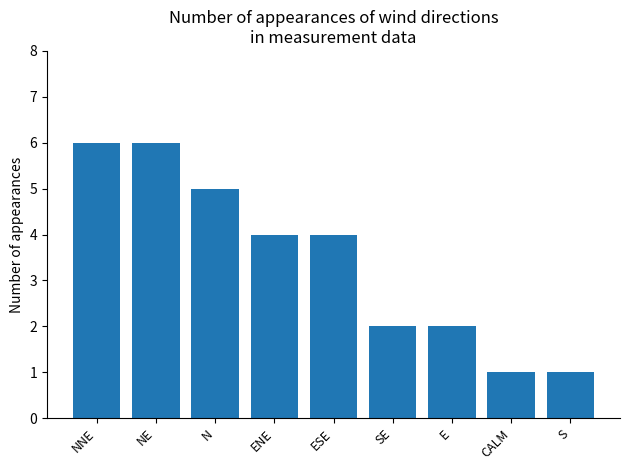

What is the change in value from NE to SE?

-4